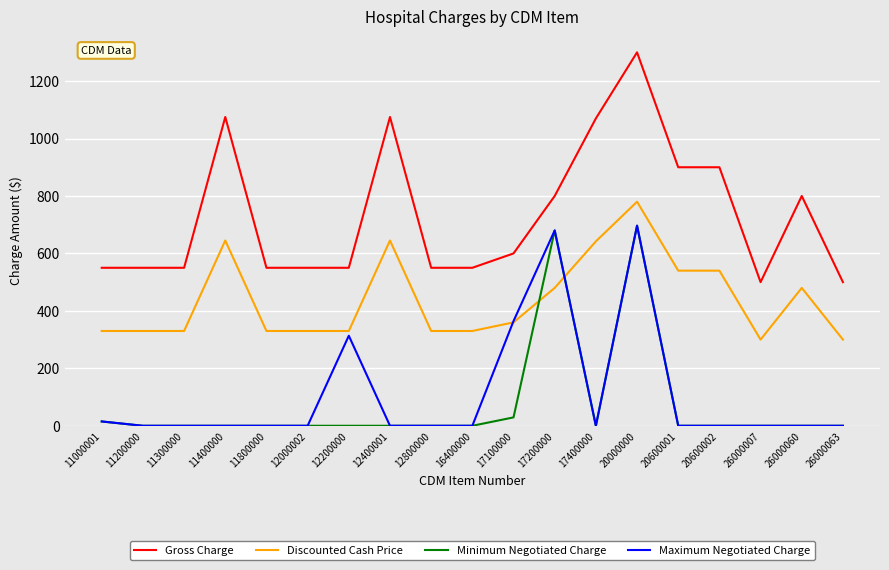

True or false: Maximum Negotiated Charge has a value of 0.0 at 16400000.

True